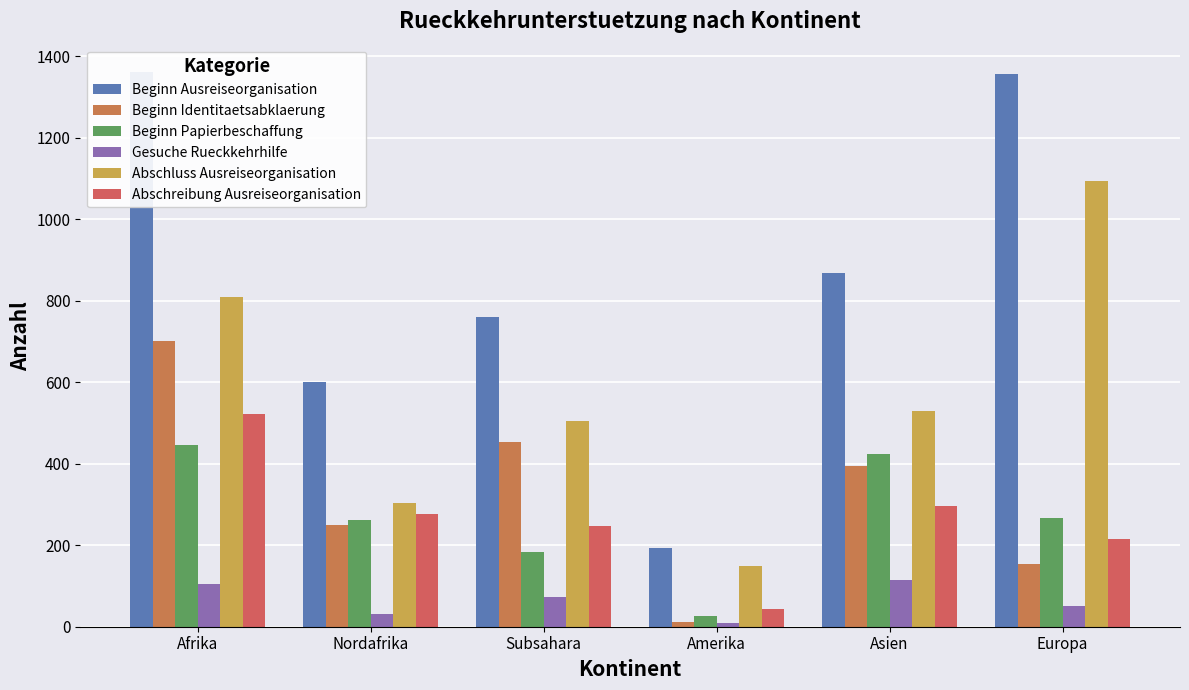

At how many categories does at least one series exceed 255?

5